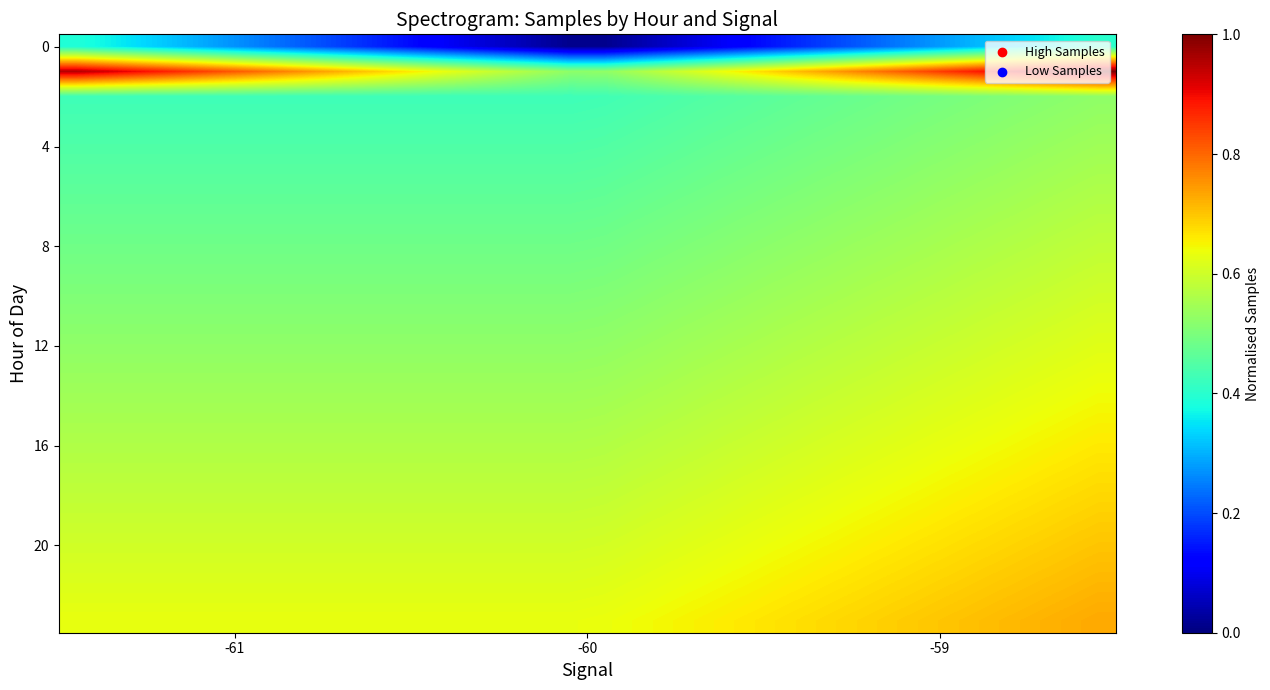

How many data points does each series have?

30